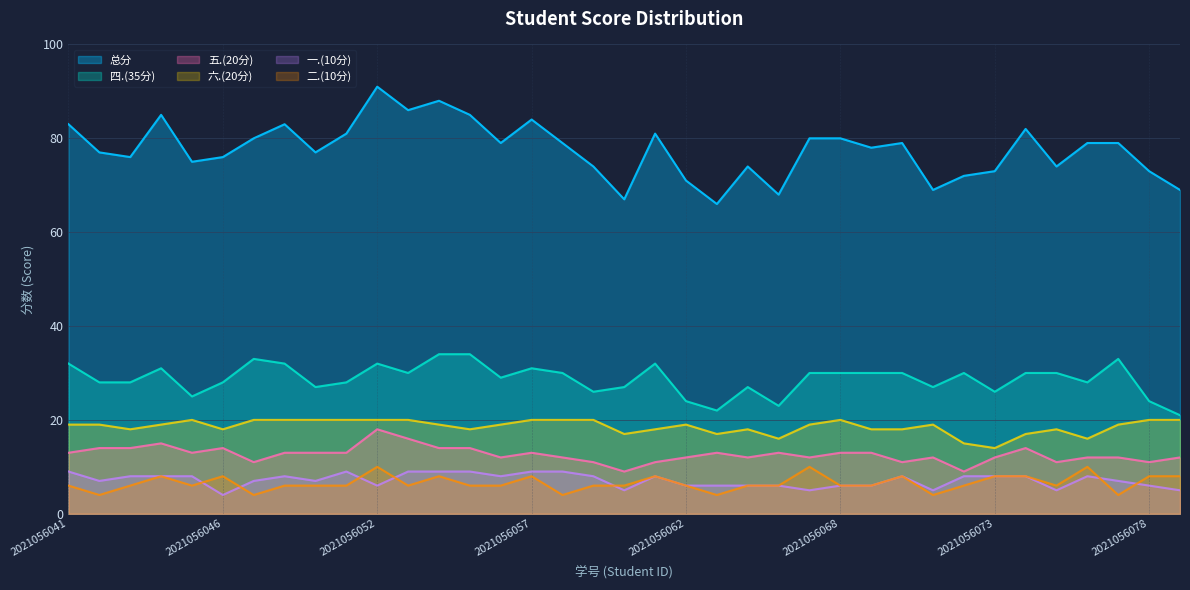

What are all the series names shown in the legend?

总分, 四.(35分), 五.(20分), 六.(20分), 一.(10分), 二.(10分)